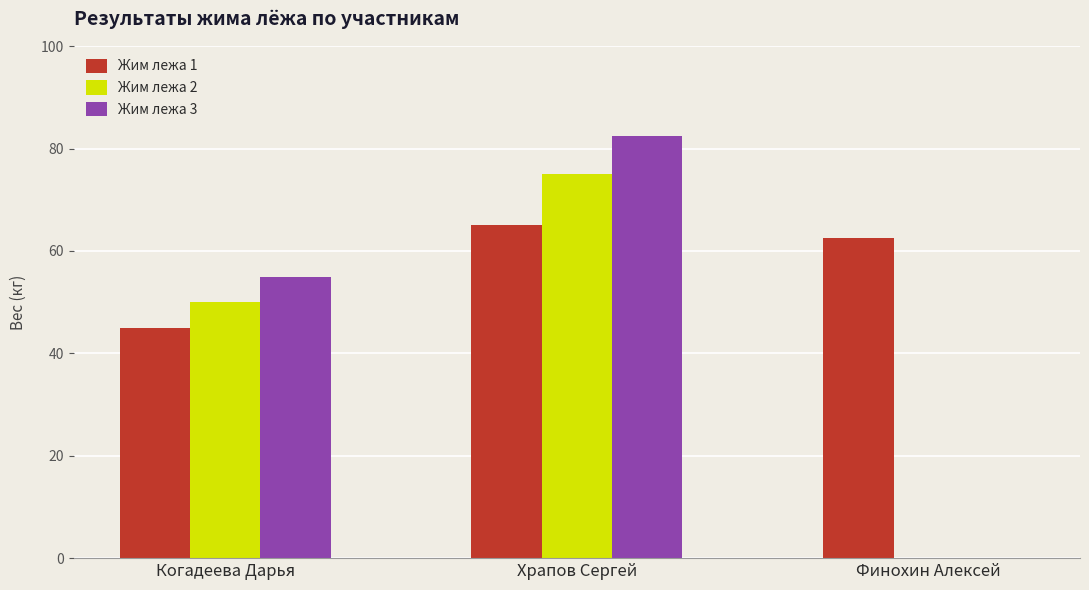

What is the highest value of the Жим лежа 2 series?

75.0